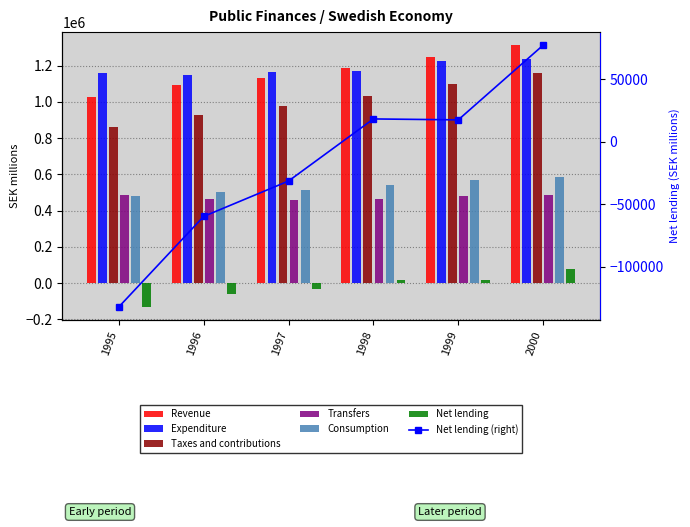

What is the difference between the second highest and minimum values?

150020